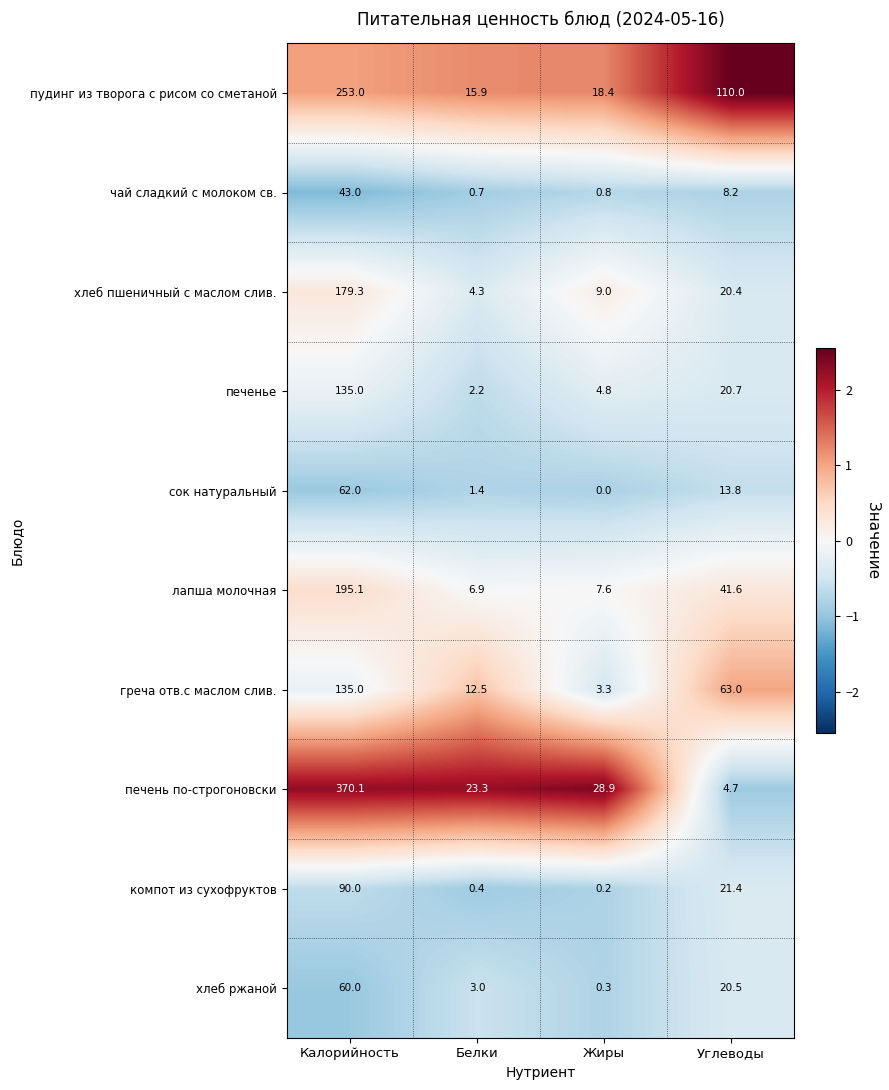

Rank the series at Белки from highest to lowest value.

печень по-строгоновски, пудинг из творога с рисом со сметаной, греча отв.с маслом слив., лапша молочная, хлеб пшеничный с маслом слив., хлеб ржаной, печенье, сок натуральный, чай сладкий с молоком св., компот из сухофруктов